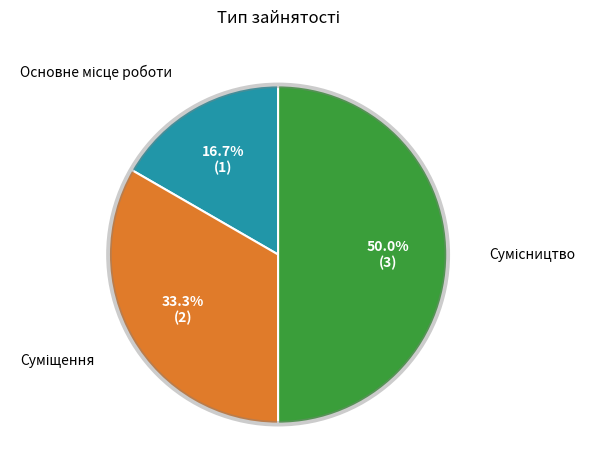

Combined, do Сумісництво and Суміщення account for over 50%?

Yes